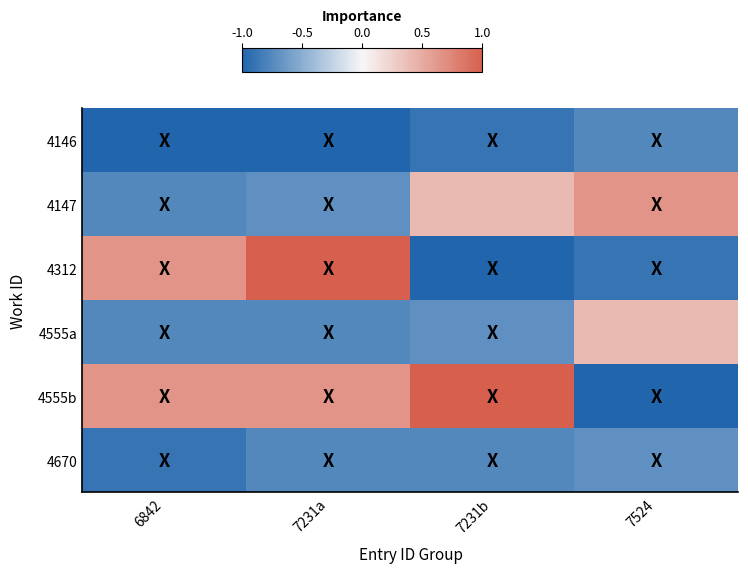

Which category has the highest value across all series?

7231a